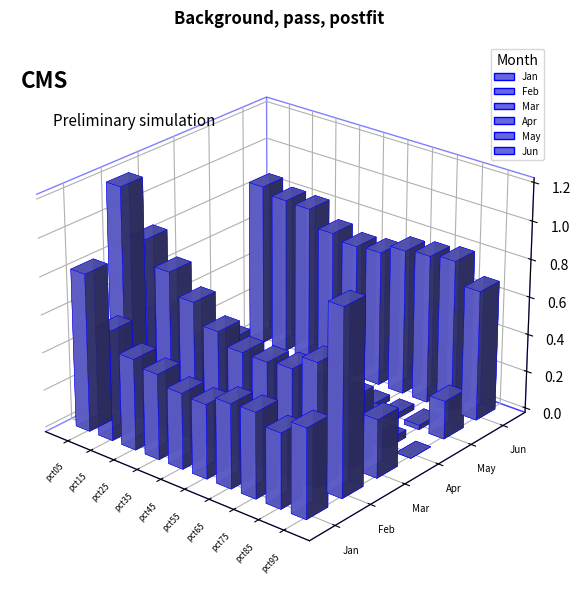

Between pct15 and pct75, which series saw the biggest shift?

Feb